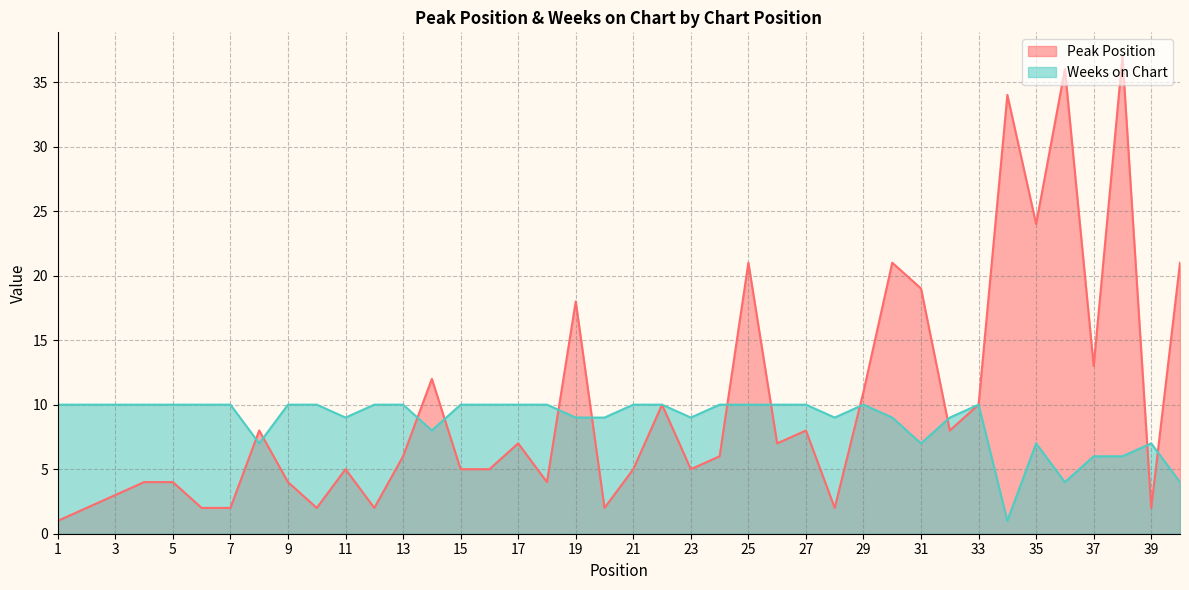

Reading left to right, list all the values displayed in this chart.

Peak Position: 1=1	2=2	3=3	4=4	5=4	6=2	7=2	8=8	9=4	10=2	11=5	12=2	13=6	14=12	15=5	16=5	17=7	18=4	19=18	20=2	21=5	22=10	23=5	24=6	25=21	26=7	27=8	28=2	29=11	30=21	31=19	32=8	33=10	34=34	35=24	36=36	37=13	38=37	39=2	40=21
Weeks on Chart: 1=10	2=10	3=10	4=10	5=10	6=10	7=10	8=7	9=10	10=10	11=9	12=10	13=10	14=8	15=10	16=10	17=10	18=10	19=9	20=9	21=10	22=10	23=9	24=10	25=10	26=10	27=10	28=9	29=10	30=9	31=7	32=9	33=10	34=1	35=7	36=4	37=6	38=6	39=7	40=4